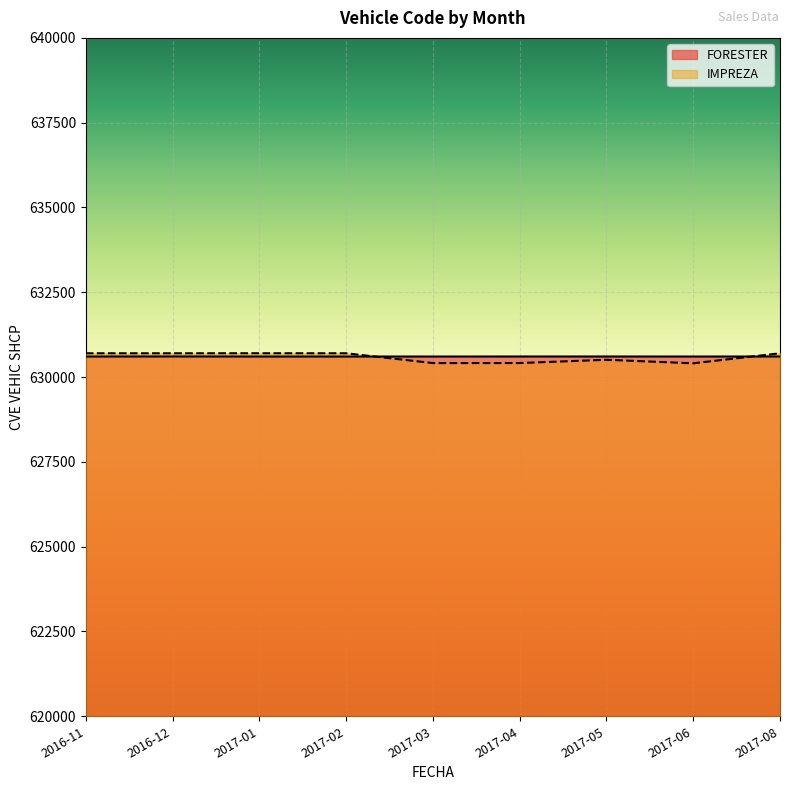

Reading left to right, what are all the values shown in this chart?

FORESTER: 2016-11=630606	2016-12=630608	2017-01=630606	2017-02=630606	2017-03=630606	2017-04=630607	2017-05=630607	2017-06=630606	2017-08=630607
IMPREZA: 2016-11=630702	2016-12=630702	2017-01=630703	2017-02=630702	2017-03=630413	2017-04=630414	2017-05=630510	2017-06=630406	2017-08=630702